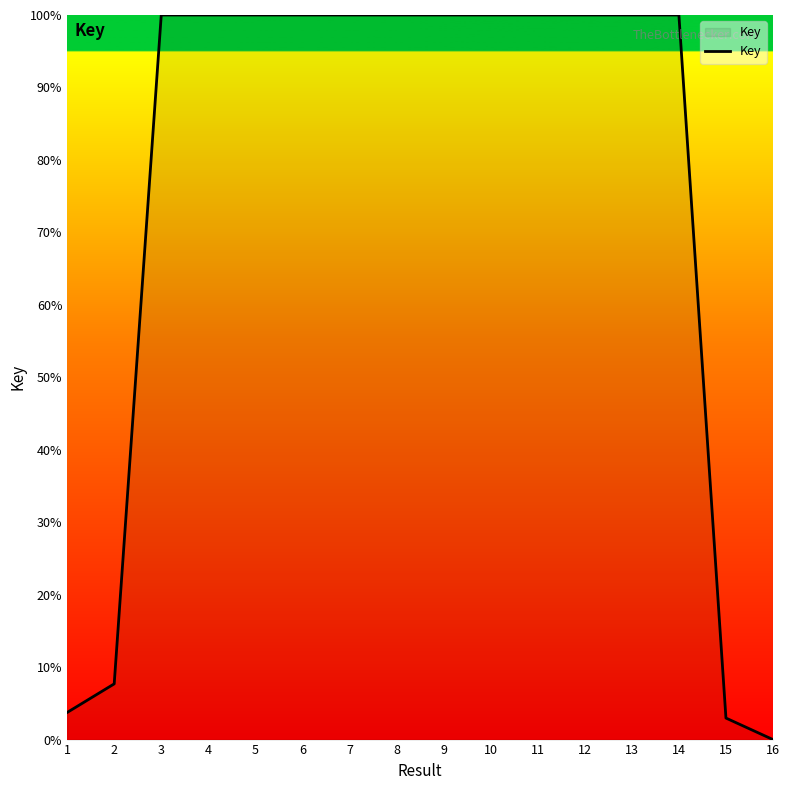

True or false: the data shows 100.0 at 11.

True